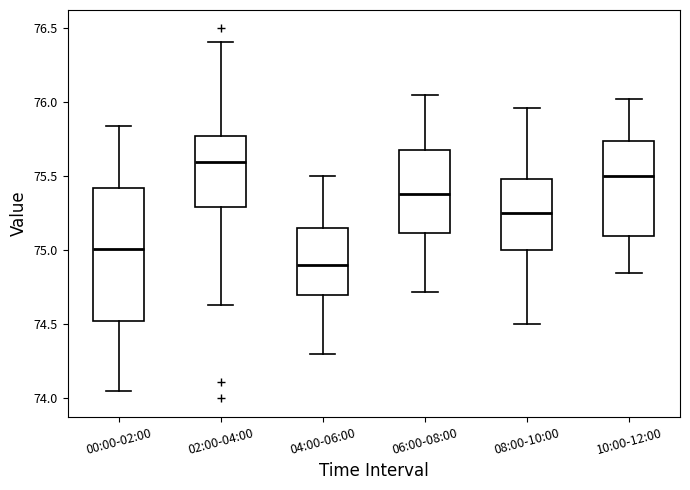

Reading left to right, transcribe this box plot: for each box, give where its median line is, the range the box spans, and where its two whiskers end, as read against the y-axis. The values are not printed on the chart, so give them approximately, as read against the axis.

00:00-02:00: median 75.00, box 74.50 to 75.40, whiskers 74.05 to 75.85
02:00-04:00: median 75.60, box 75.30 to 75.75, whiskers 74.65 to 76.40
04:00-06:00: median 74.90, box 74.70 to 75.15, whiskers 74.30 to 75.50
06:00-08:00: median 75.40, box 75.10 to 75.70, whiskers 74.70 to 76.05
08:00-10:00: median 75.25, box 75.00 to 75.50, whiskers 74.50 to 75.95
10:00-12:00: median 75.50, box 75.10 to 75.75, whiskers 74.85 to 76.00